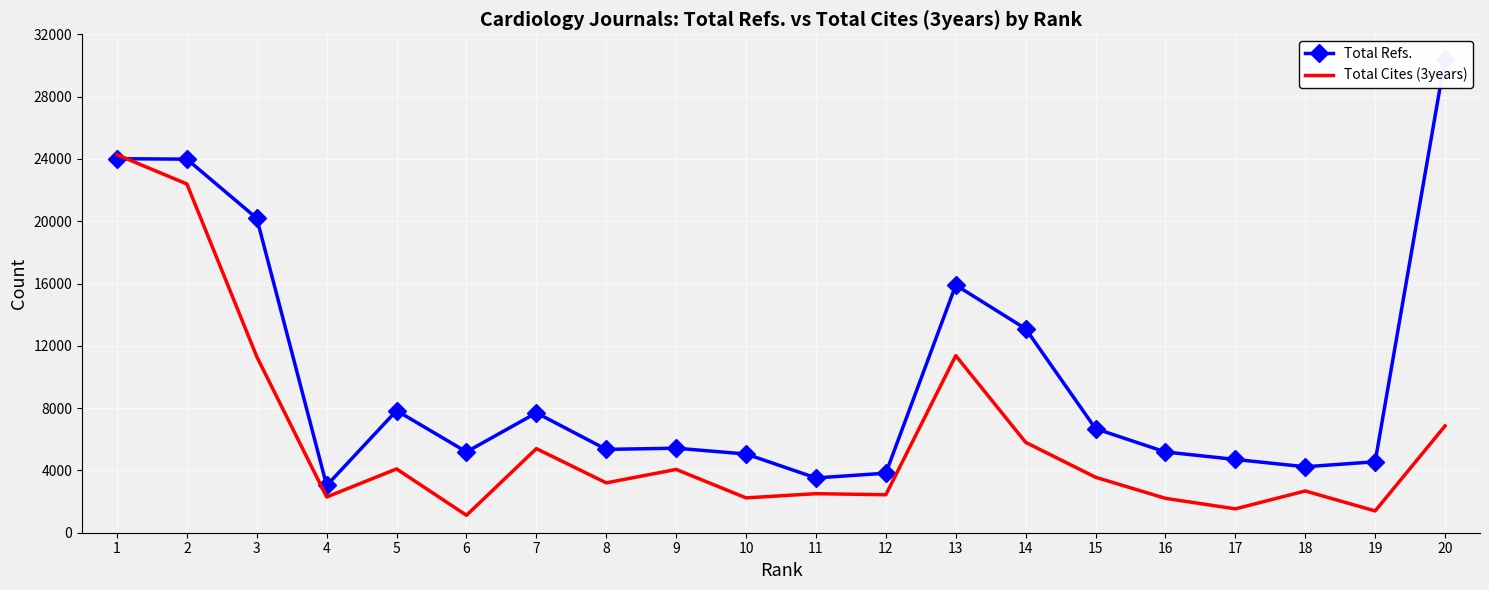

What is the minimum value for Total Cites (3years)?

1119